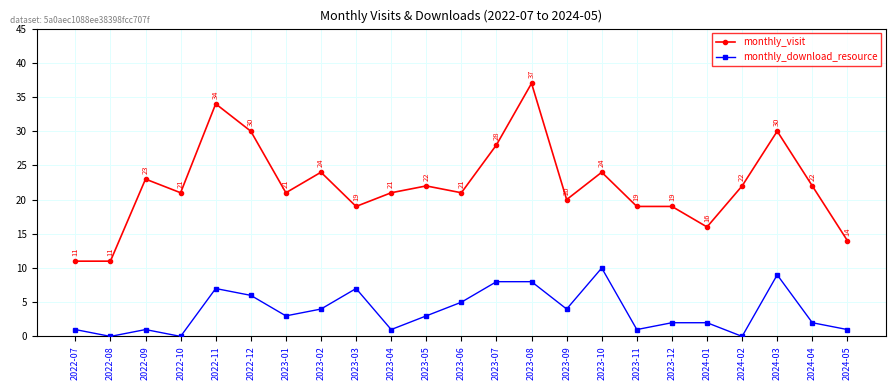

Rank the series by their maximum value, from highest to lowest.

monthly_visit, monthly_download_resource